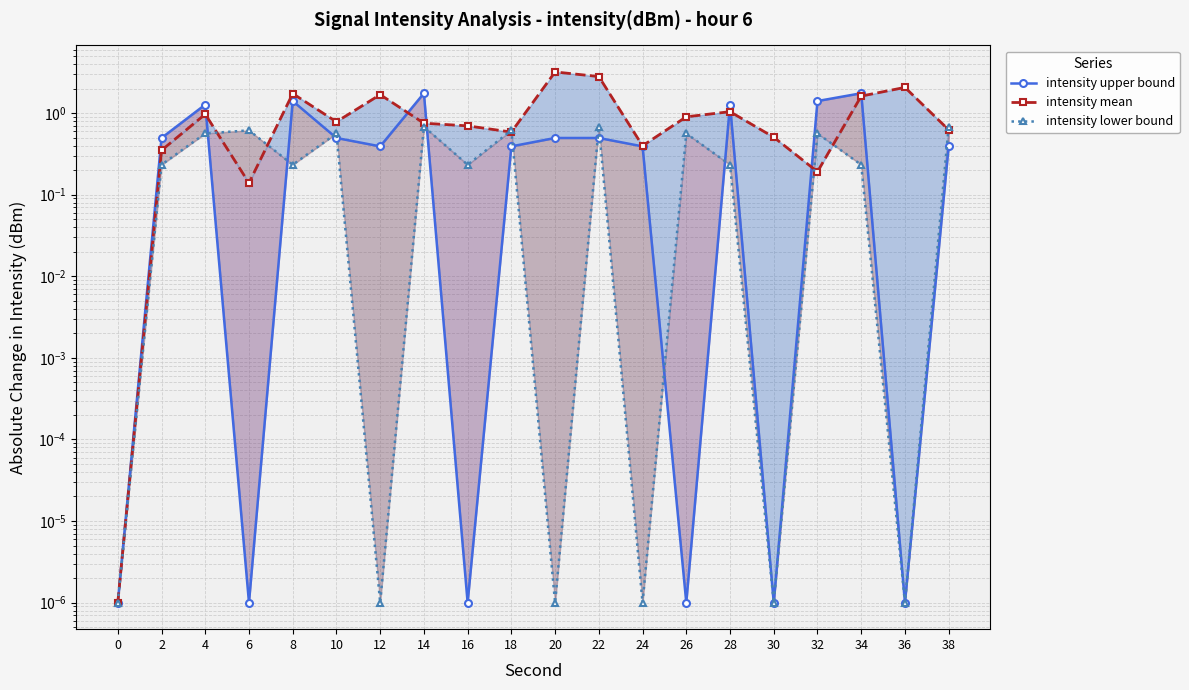

Is this an area chart (filled region under the line)?

No